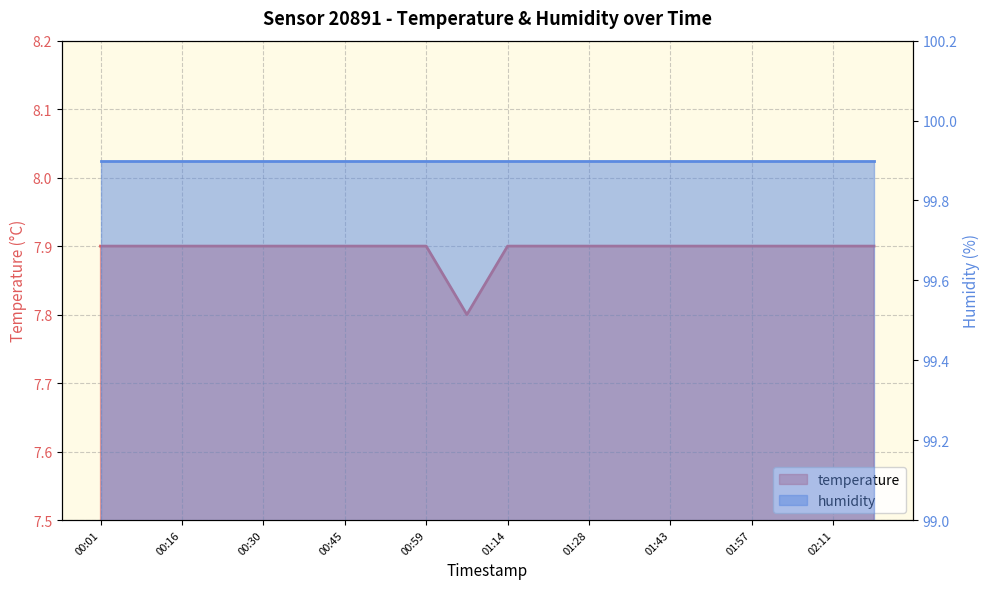

Approximately how many times larger is the value at 02:04 compared to 00:45?

1.0